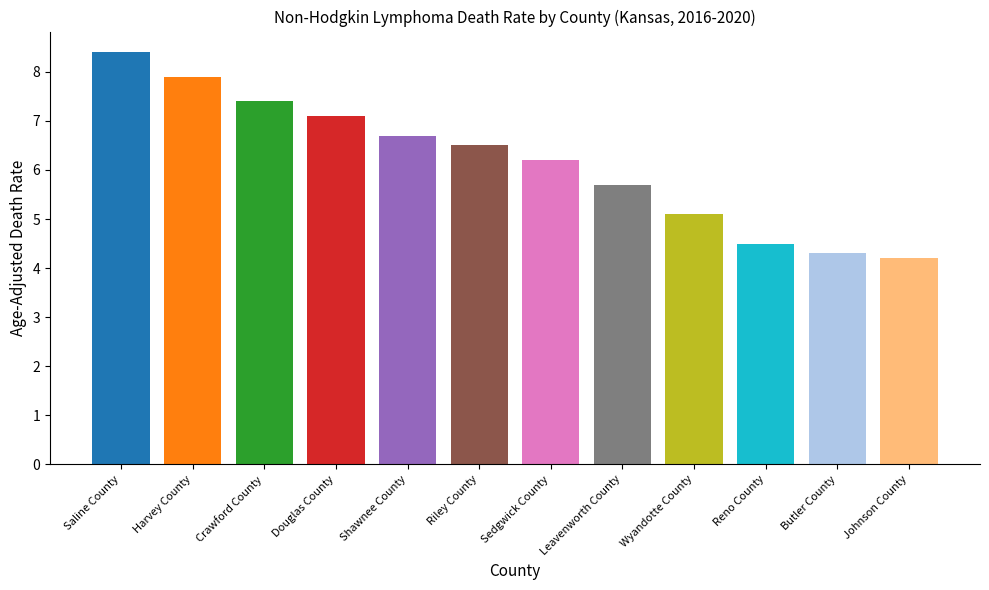

Are the bars grouped side by side (vs. stacked)?

No